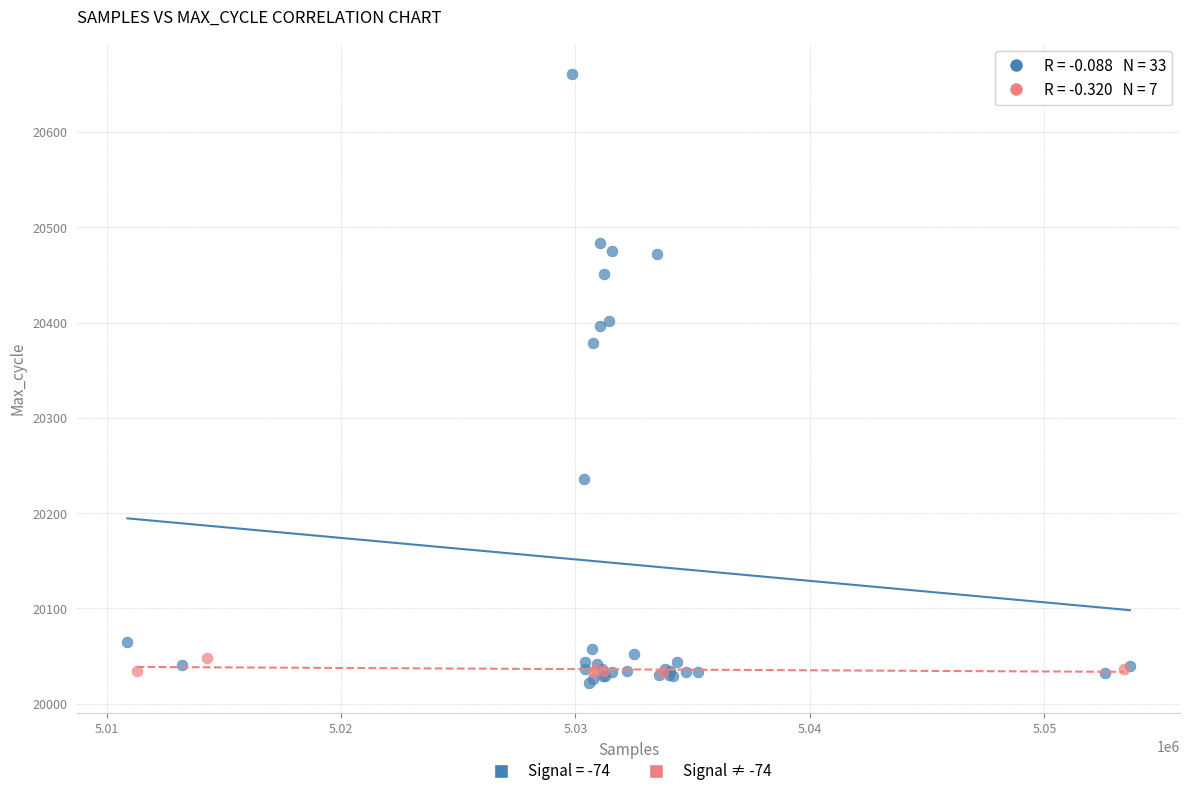

Which series has the largest Y range (max minus min)?

Signal = -74